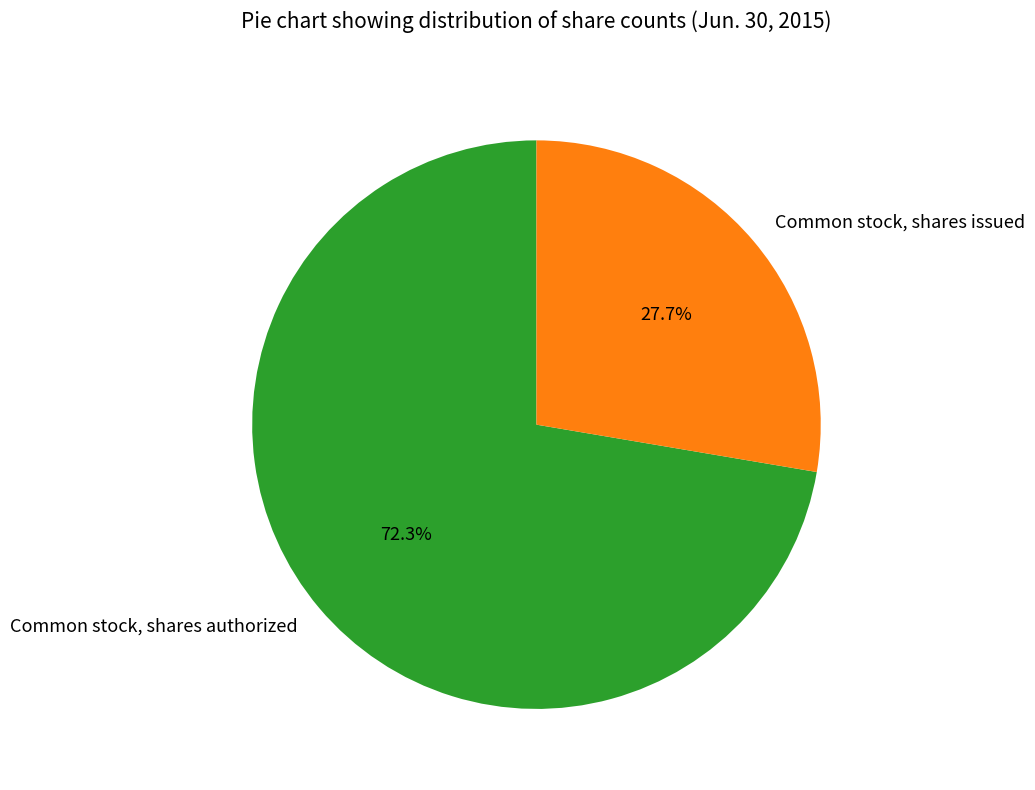

What percentage do Common stock, shares authorized and Common stock, shares issued together represent?

100.0%